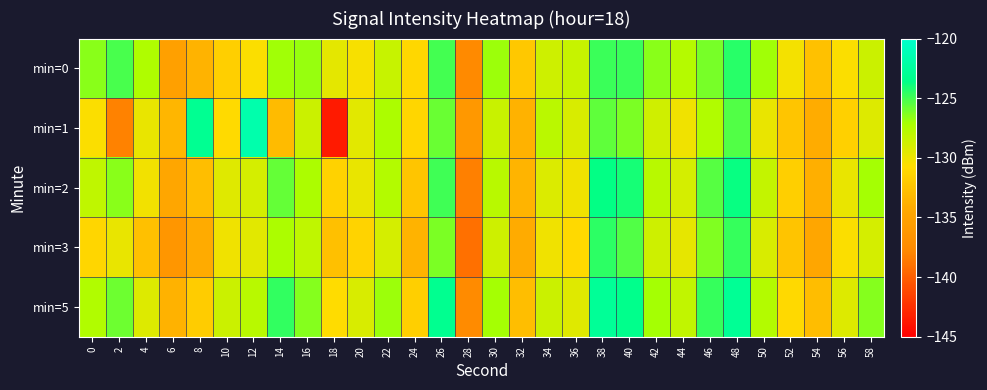

Rank the series by their maximum value, from lowest to highest.

min=3, min=0, min=2, min=5, min=1